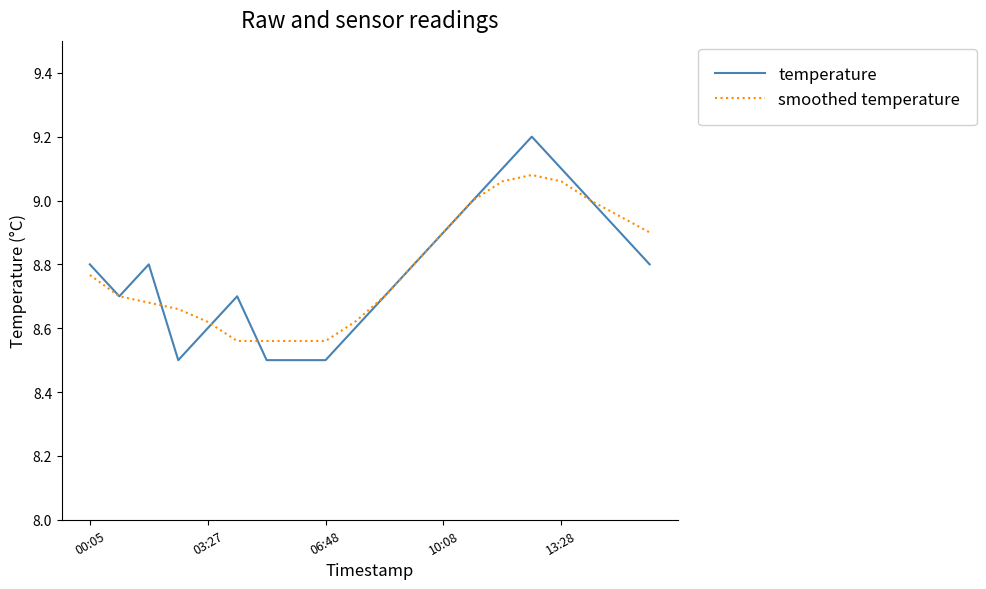

What is the minimum value shown in the chart?

8.5